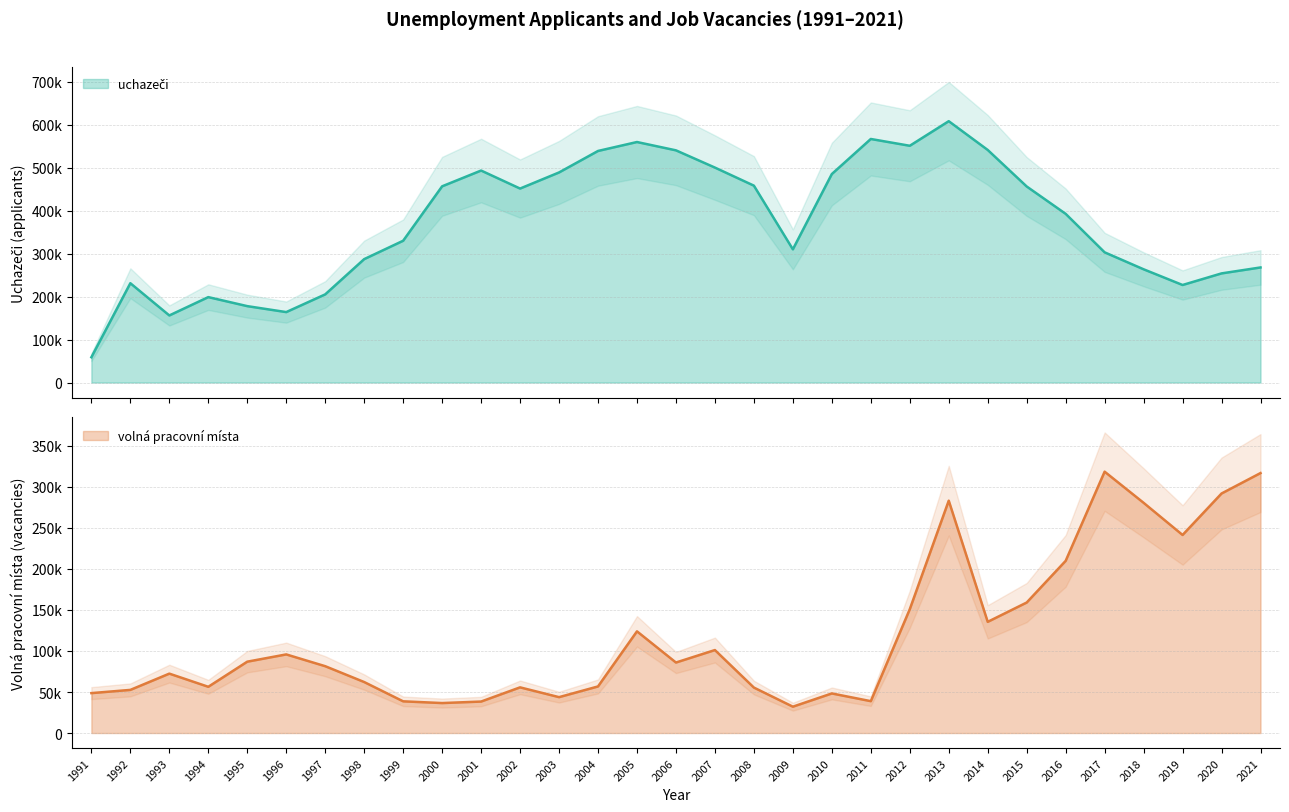

How many times do volná pracovní místa and uchazeči cross each other?

1